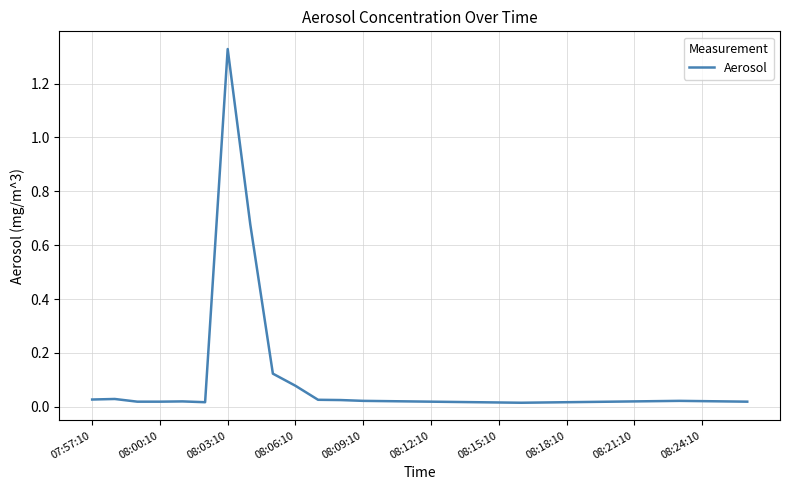

How many lines are shown in the chart?

1